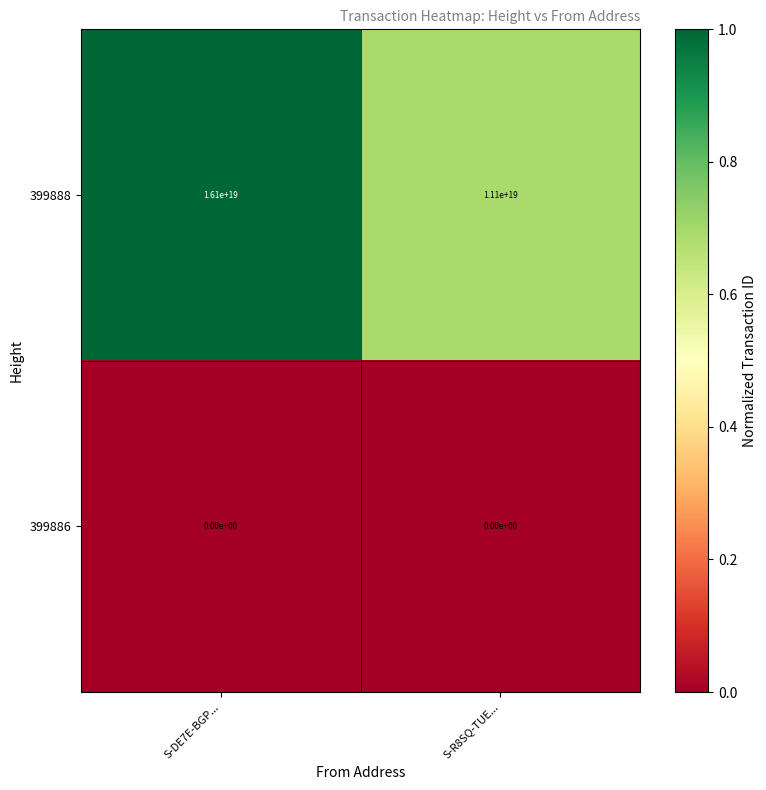

Between S-DE7E-BGP... and S-R8SQ-TUE..., which series saw the biggest shift?

399888